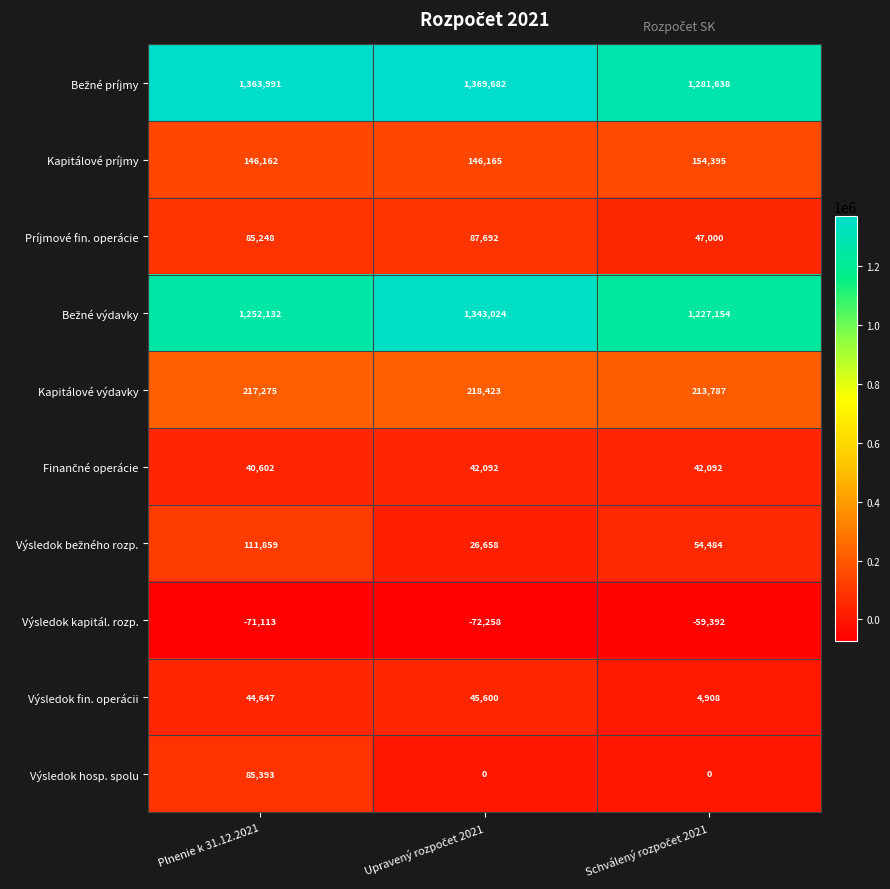

What is the approximate value of Príjmové fin. operácie at Plnenie k 31.12.2021?

85248